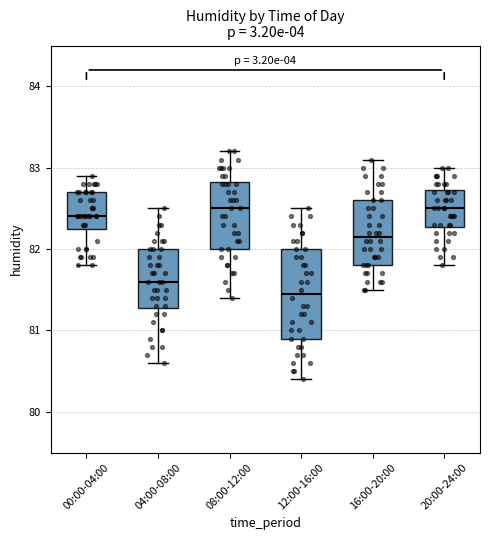

Reading left to right, read every box against the y-axis: the position of its median line, the range the box covers, and the ends of its whiskers. The values are not printed on the chart, so give them approximately, as read against the axis.

00:00-04:00: median 82.4, box 82.3 to 82.7, whiskers 81.8 to 82.9
04:00-08:00: median 81.6, box 81.3 to 82.0, whiskers 80.6 to 82.5
08:00-12:00: median 82.5, box 82.0 to 82.8, whiskers 81.4 to 83.2
12:00-16:00: median 81.5, box 80.9 to 82.0, whiskers 80.4 to 82.5
16:00-20:00: median 82.2, box 81.8 to 82.6, whiskers 81.5 to 83.1
20:00-24:00: median 82.5, box 82.3 to 82.7, whiskers 81.8 to 83.0